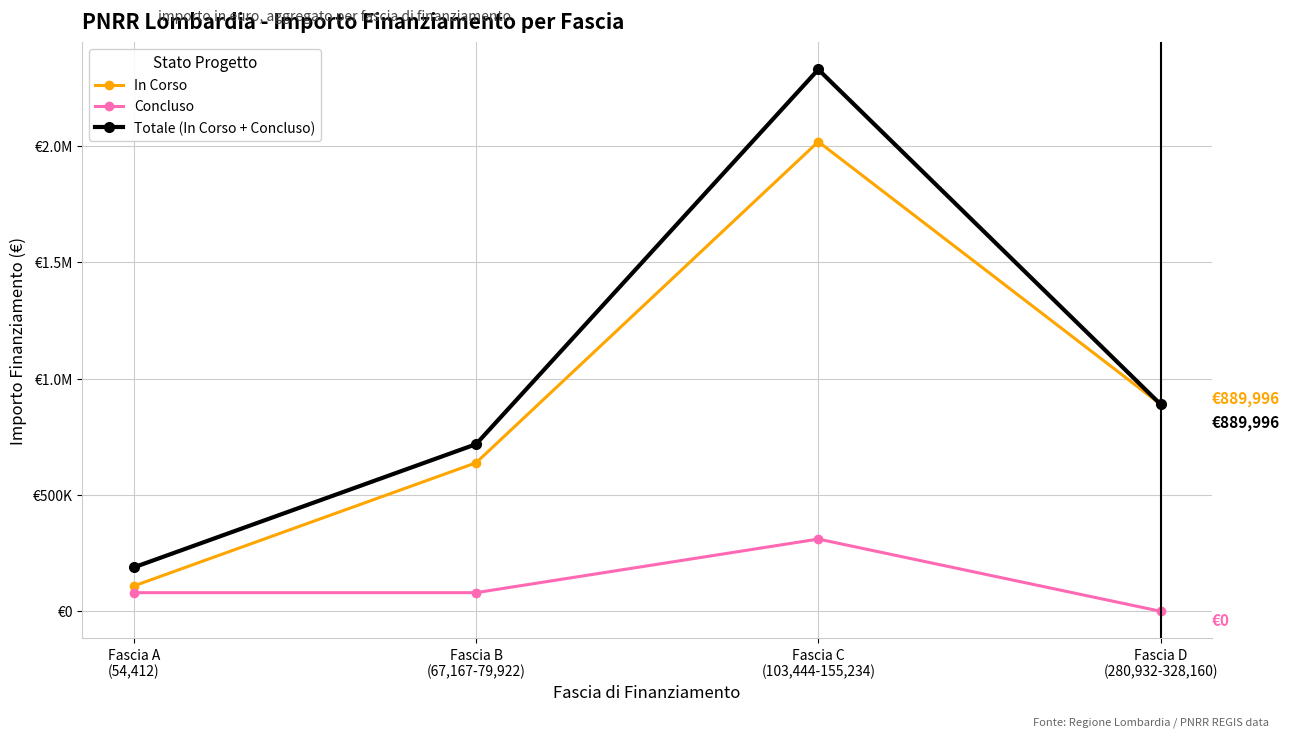

What is the sum of the In Corso values at Fascia B
(67,167-79,922) and Fascia C
(103,444-155,234)?

2657958